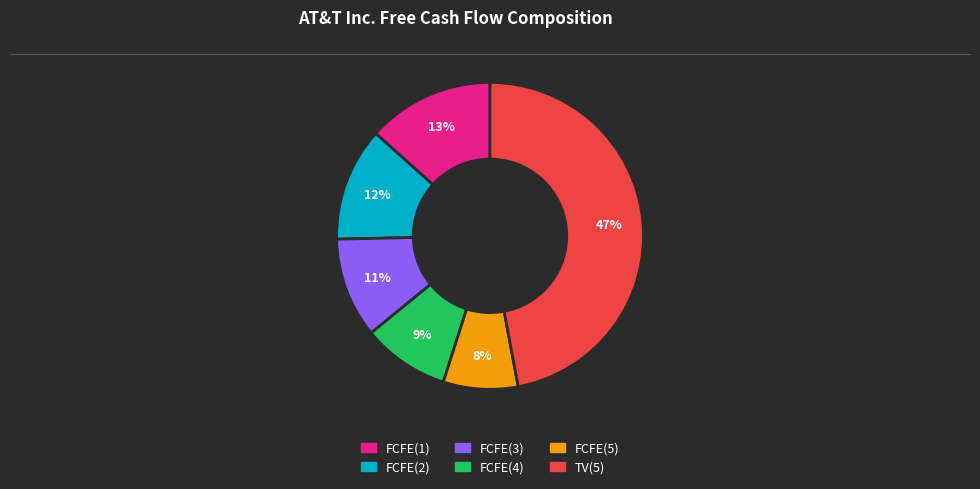

How many segments does this pie chart have?

6